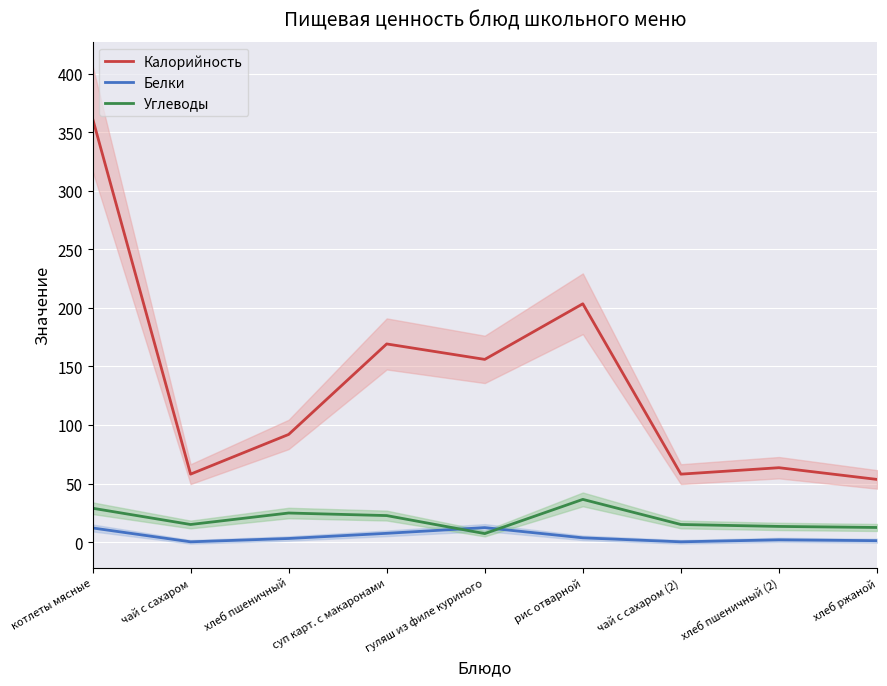

Reading left to right, transcribe all the data shown in this chart.

Калорийность: котлеты мясные=362.0	чай с сахаром=58.0	хлеб пшеничный=91.9	суп карт. с макаронами=169.2	гуляш из филе куриного=156.0	рис отварной=203.5	чай с сахаром (2)=58.0	хлеб пшеничный (2)=63.5	хлеб ржаной=53.5
Белки: котлеты мясные=12.0	чай с сахаром=0.2	хлеб пшеничный=3.0	суп карт. с макаронами=7.5	гуляш из филе куриного=12.3	рис отварной=3.6	чай с сахаром (2)=0.2	хлеб пшеничный (2)=1.9	хлеб ржаной=1.2
Углеводы: котлеты мясные=28.9	чай с сахаром=15.0	хлеб пшеничный=24.8	суп карт. с макаронами=22.6	гуляш из филе куриного=7.2	рис отварной=36.4	чай с сахаром (2)=15.0	хлеб пшеничный (2)=13.3	хлеб ржаной=12.4